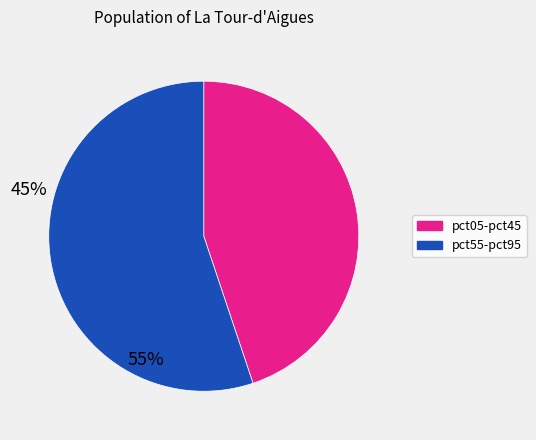

Is the sum of pct55-pct95 and pct05-pct45 greater than half?

Yes